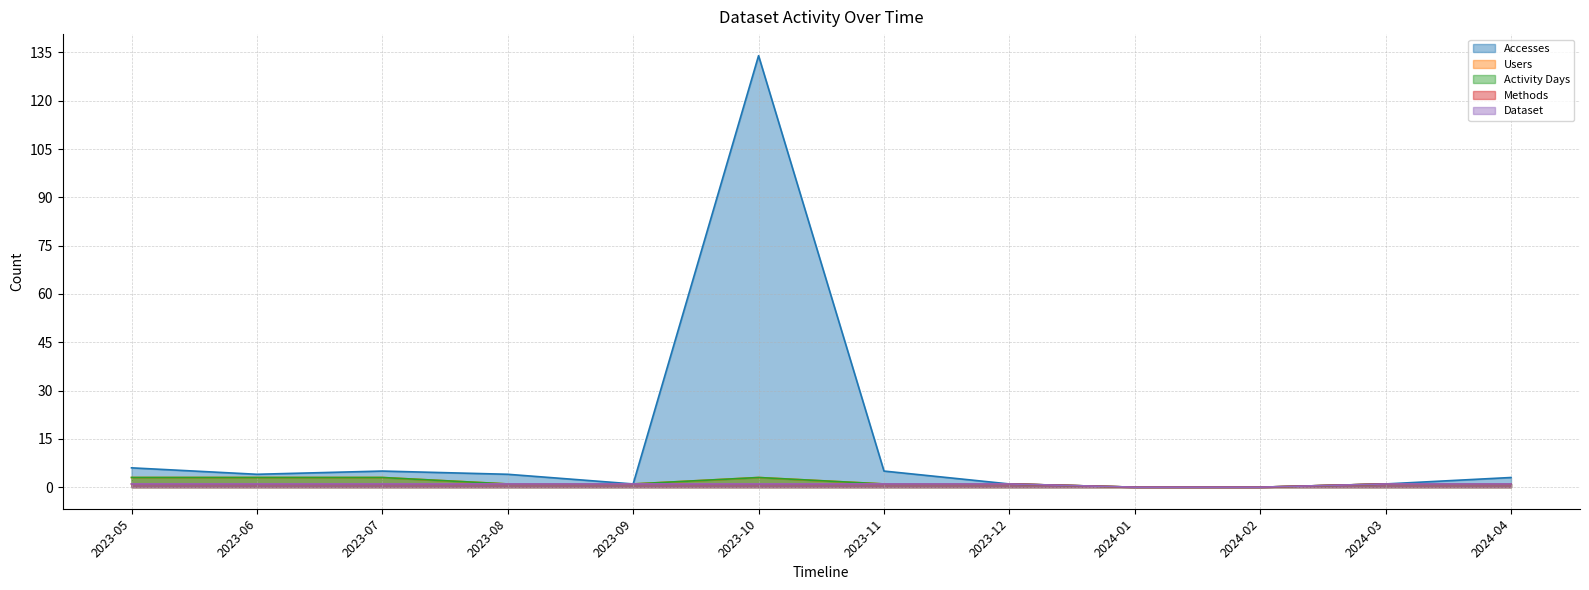

List the series in order of their peak value, lowest first.

Methods, Dataset, Users, Activity Days, Accesses